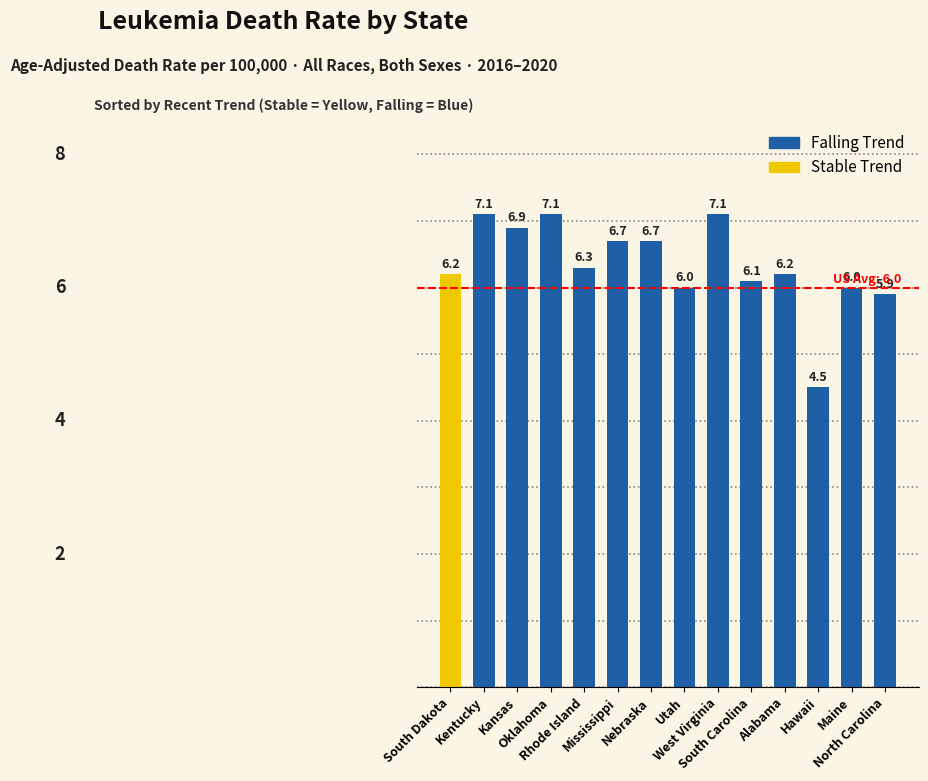

What is the label of the 6th bar from the left?

Mississippi